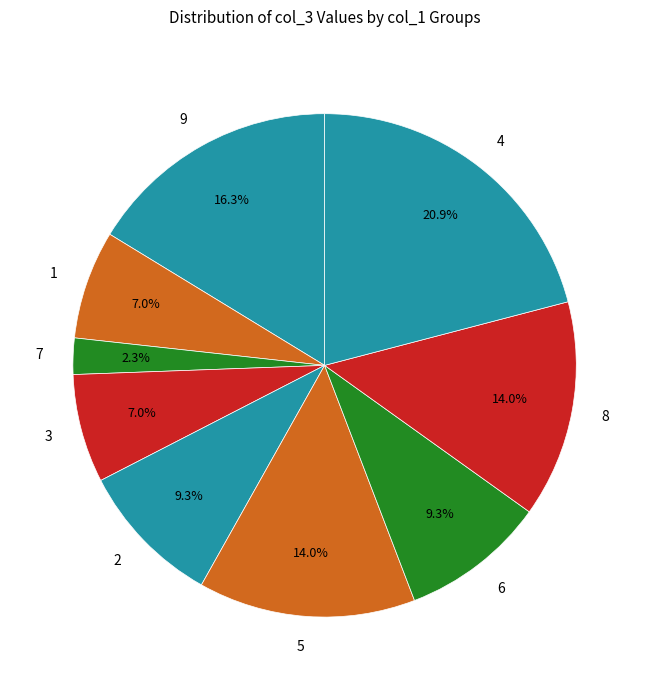

Does 6 represent more than half of the total?

No